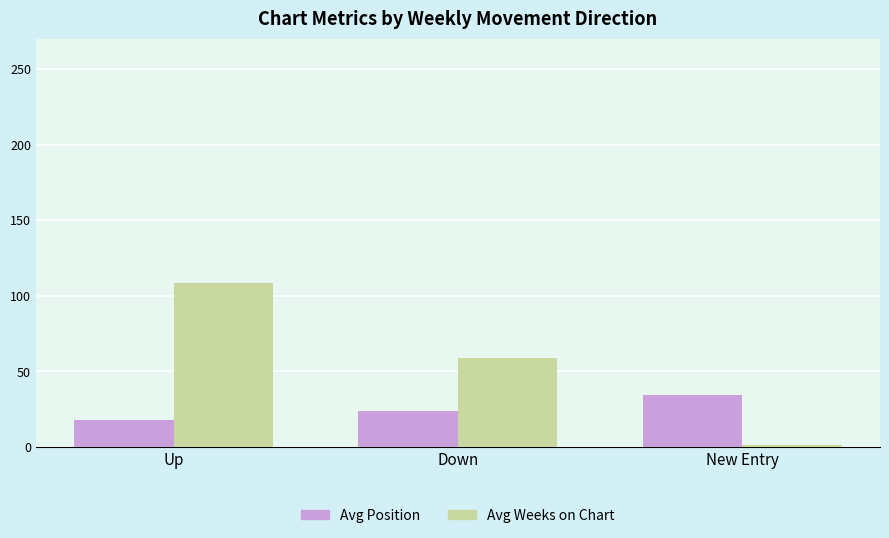

What is the spread (max minus min) of values at Down?

35.3